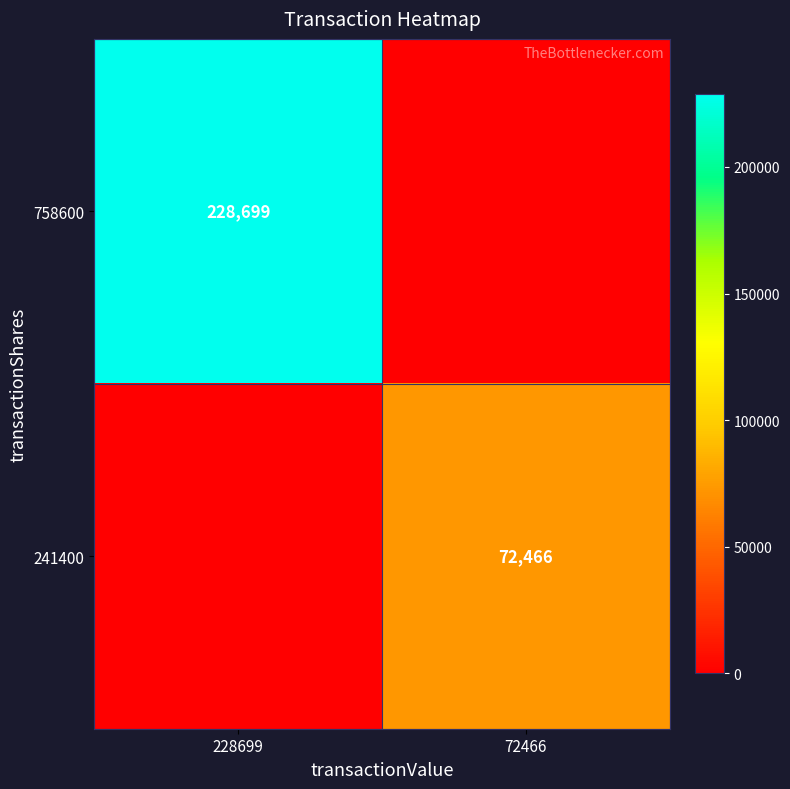

Is it true that 241400 equals 72466 at 72466?

True